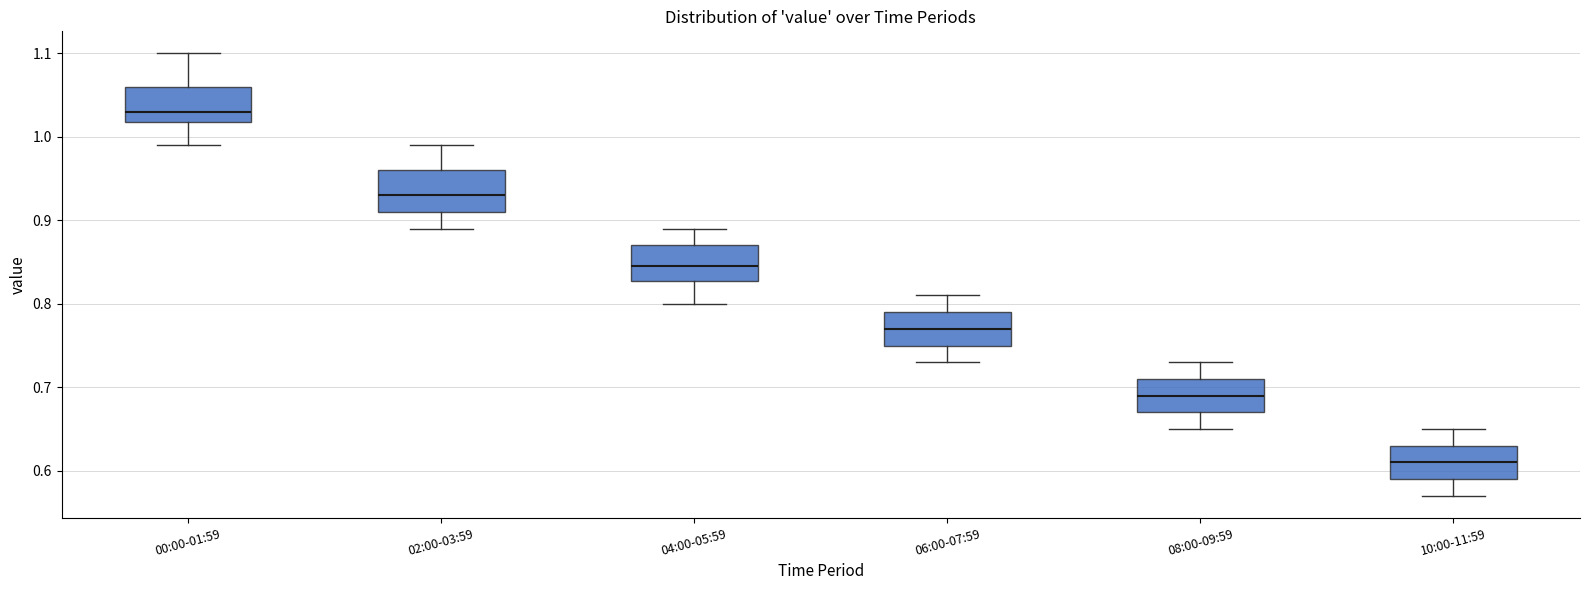

Where is the lower edge of the box for 10:00-11:59 on the y-axis? The values are not printed on the chart, so give them approximately, as read against the axis.

0.59